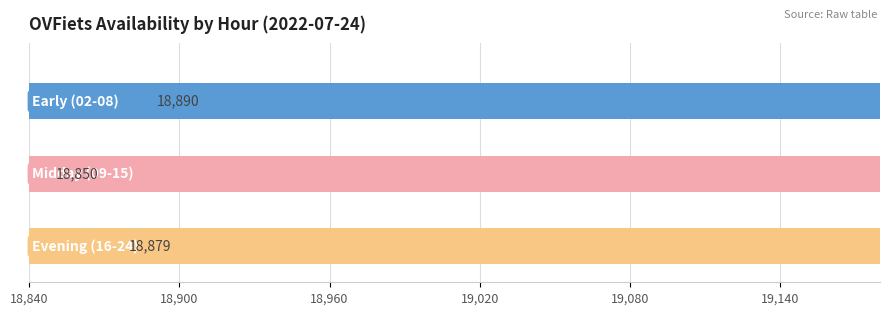

What is the value of the 2nd bar from the left?

18849.7